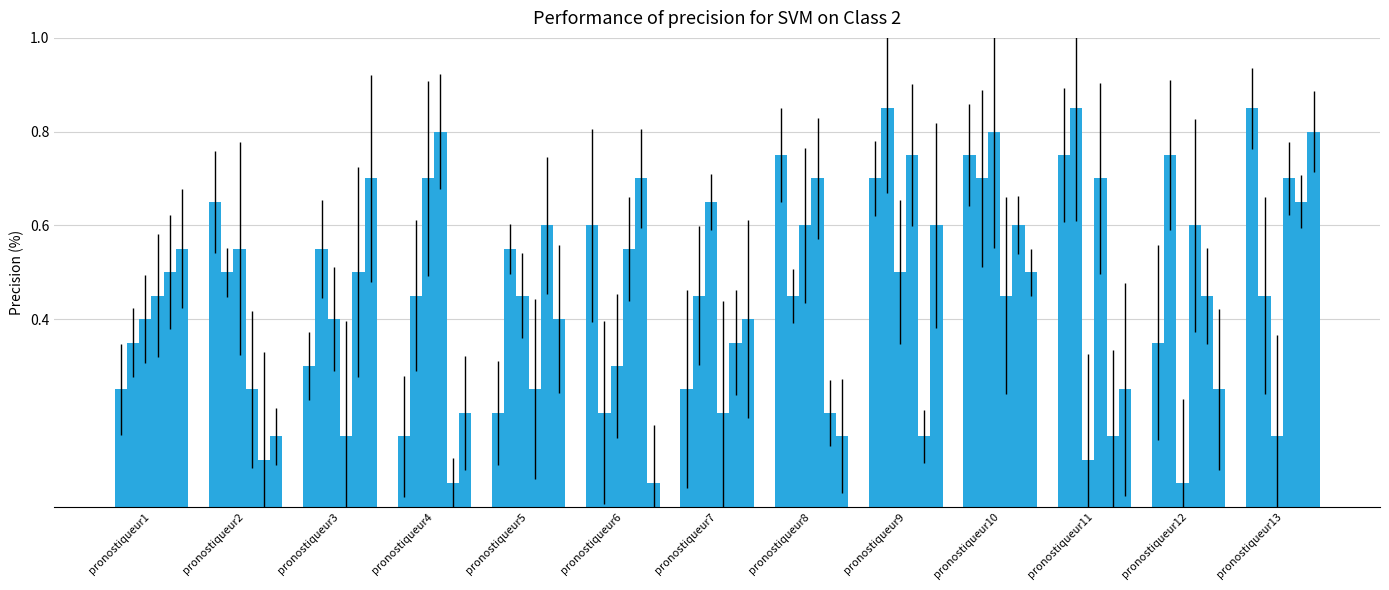

True or false: C13 has a value of 0.1 at pronostiqueur11.

True